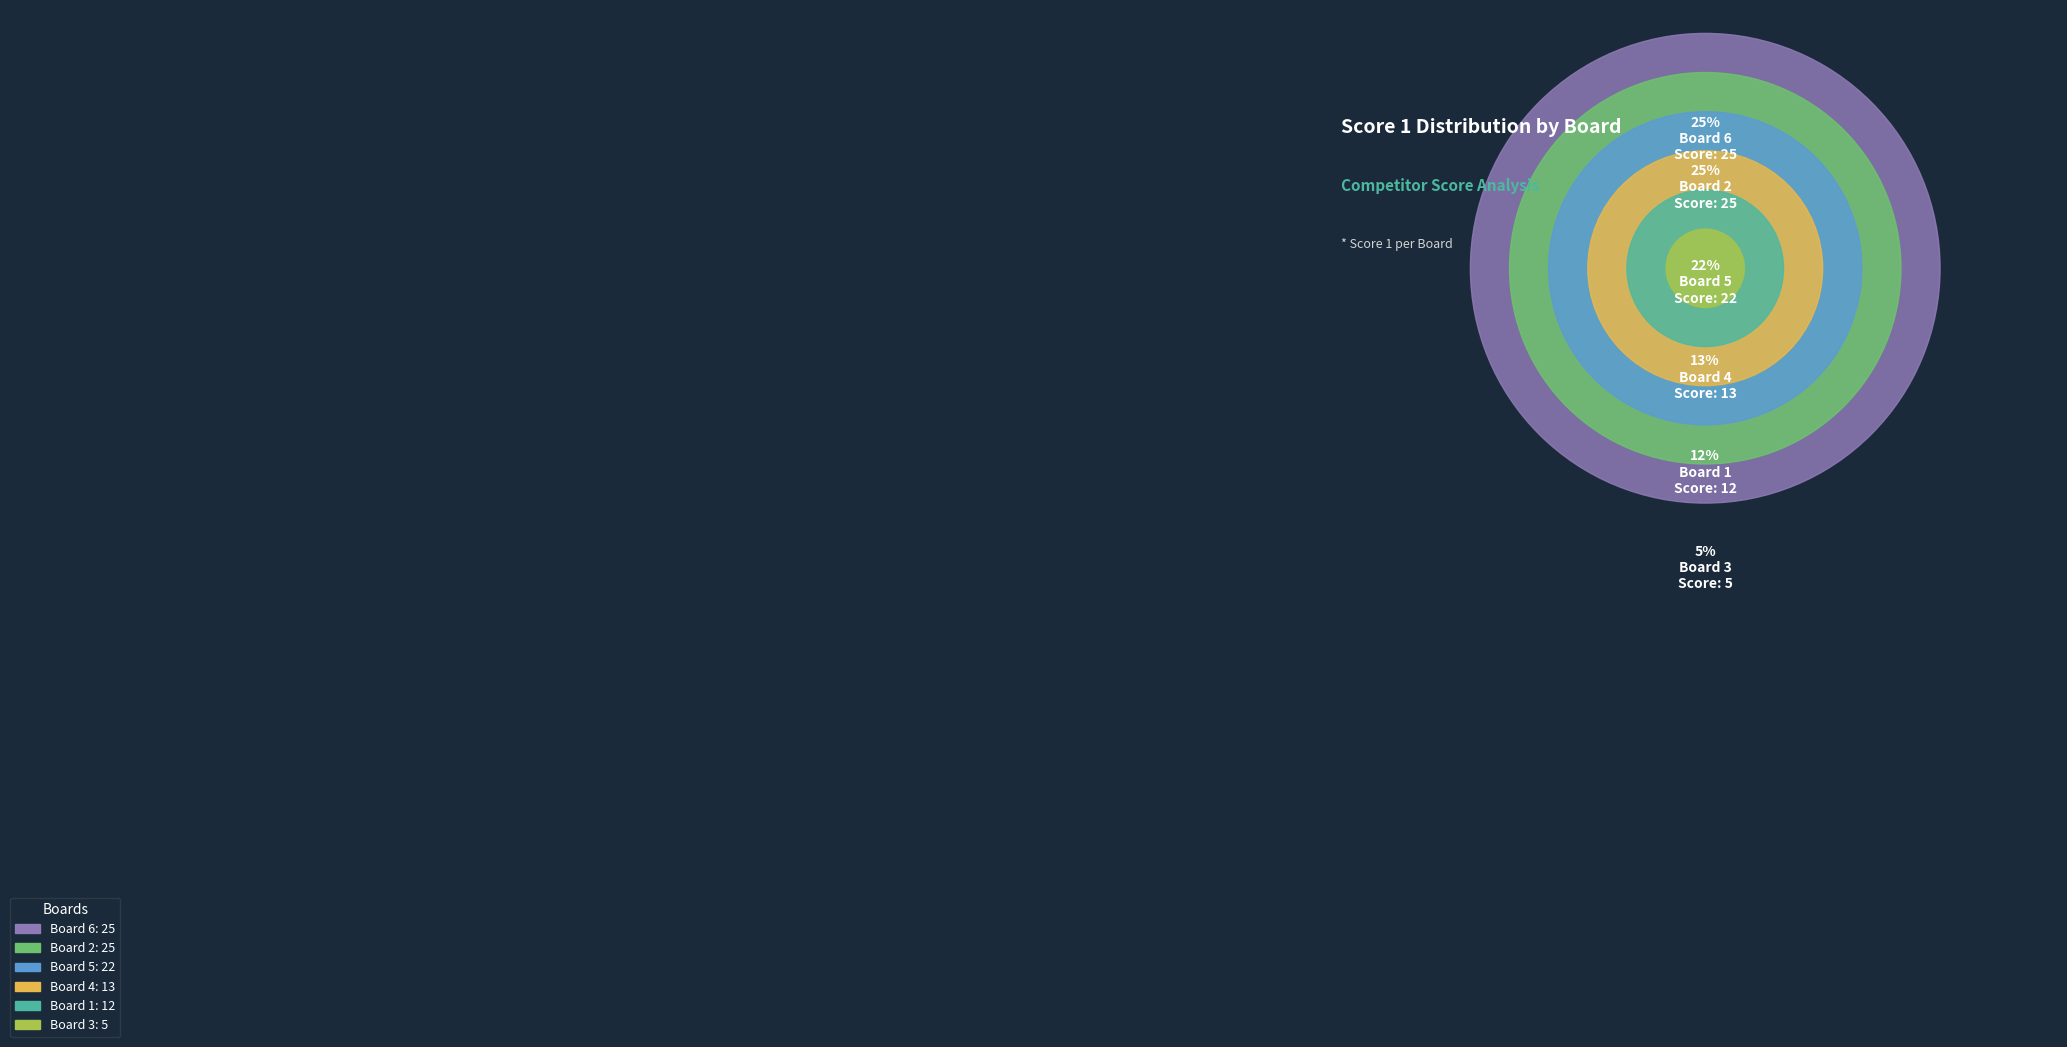

The Board 5 slice represents 22% of the pie. True or false?

True